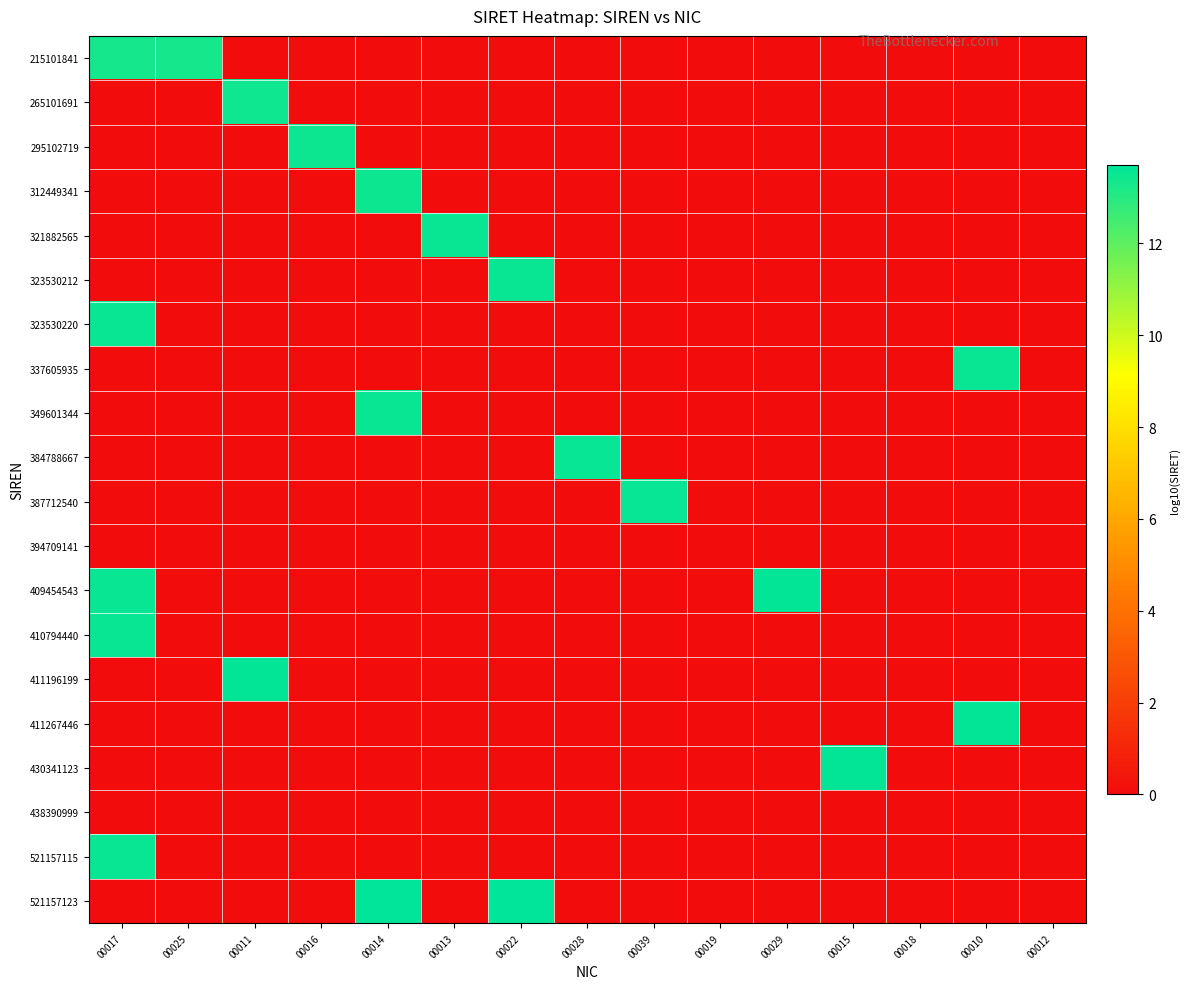

How many series are shown in this chart?

20